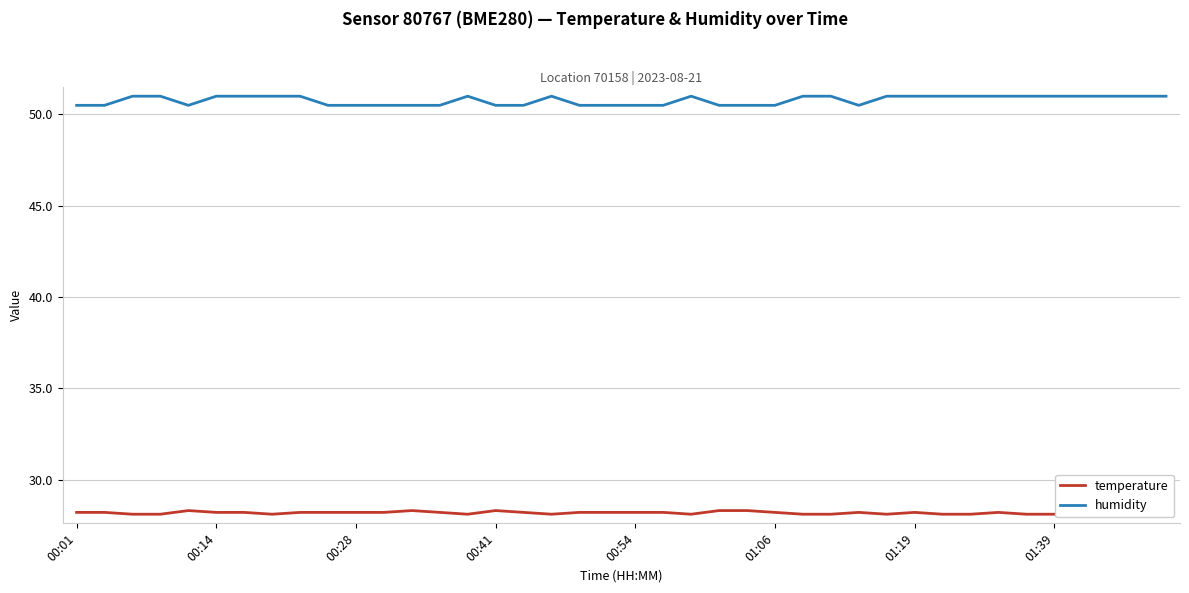

What is the lowest value of the temperature series?

28.1